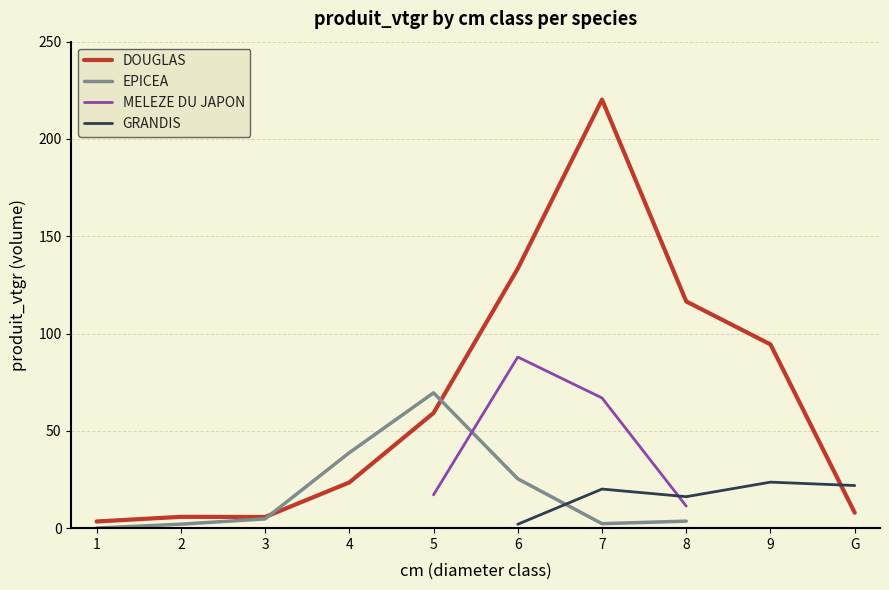

What is the label of the 7th point from the left?

7